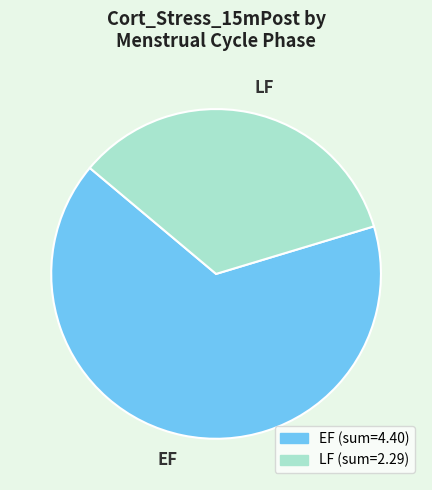

Approximately how many times larger is the value at LF compared to EF?

0.5